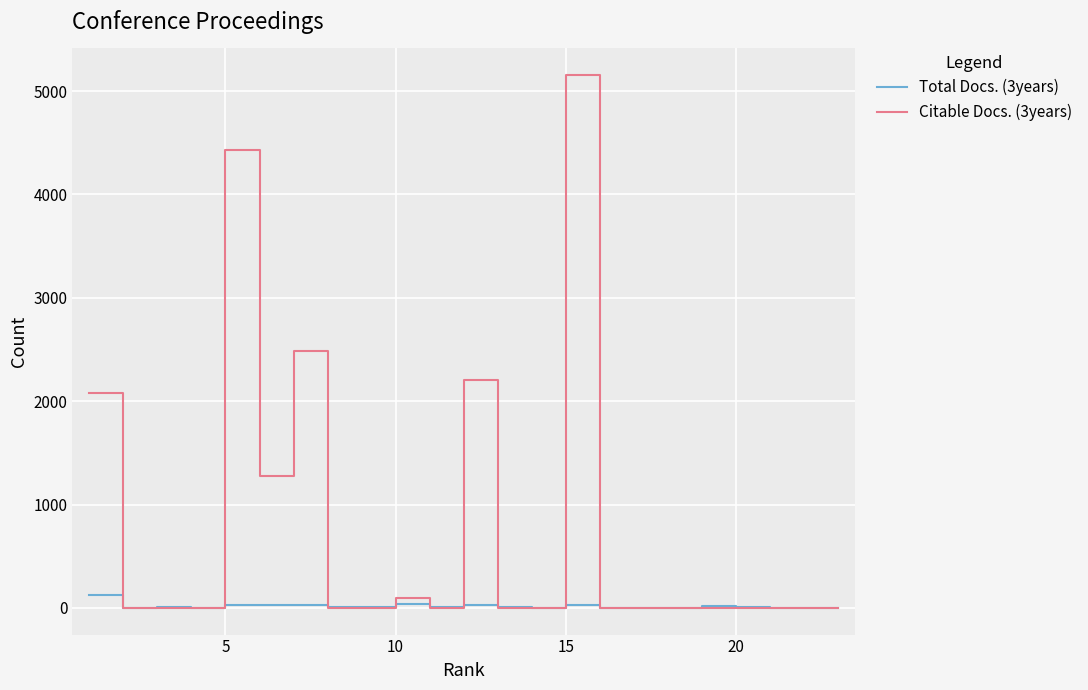

Which series has the largest total across all categories?

Citable Docs. (3years)